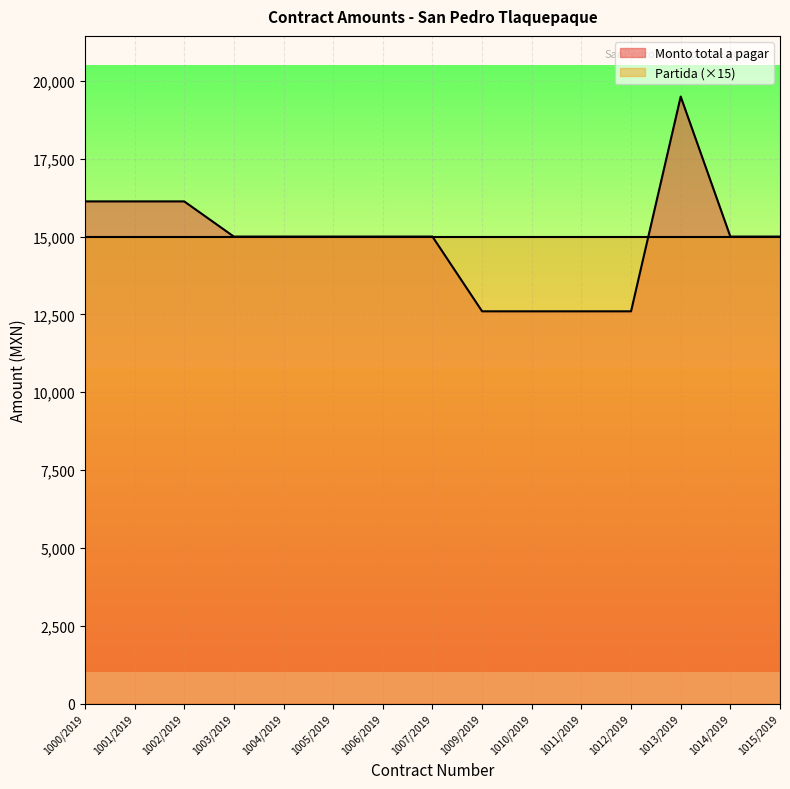

True or false: the data has more than 1 interior local peaks.

False